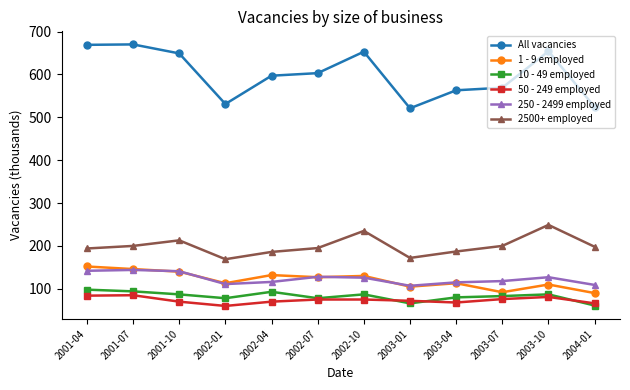

Which series has the largest range (max minus min)?

All vacancies